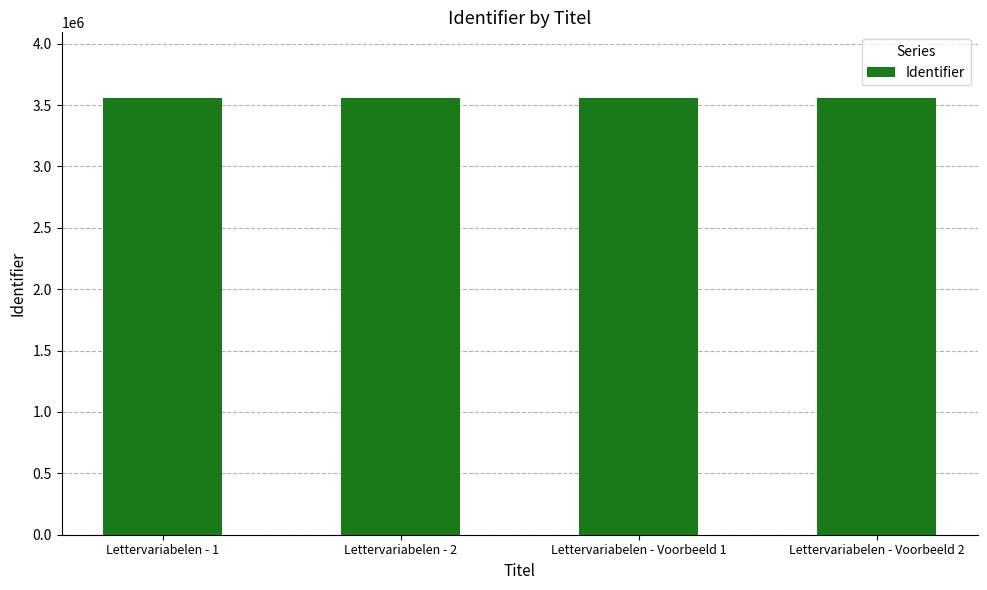

Approximately how many times larger is the value at Lettervariabelen - 2 compared to Lettervariabelen - Voorbeeld 1?

1.0